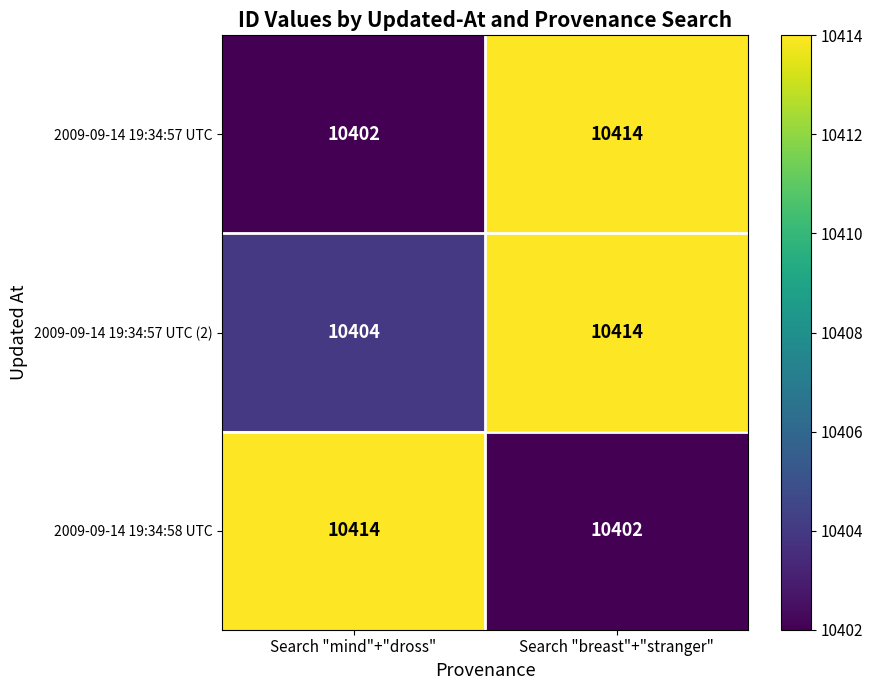

What is the total value across all series at Search "breast"+"stranger"?

31230